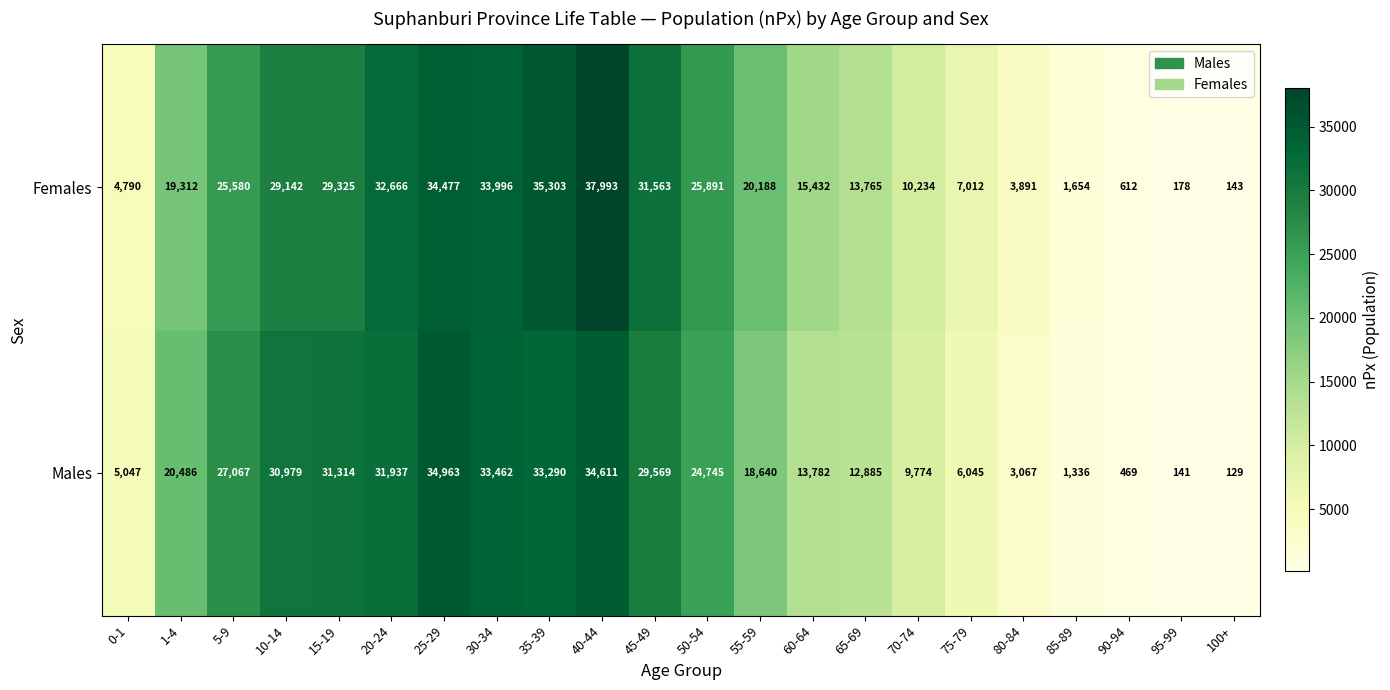

Rank the series by their maximum value, from highest to lowest.

Females, Males